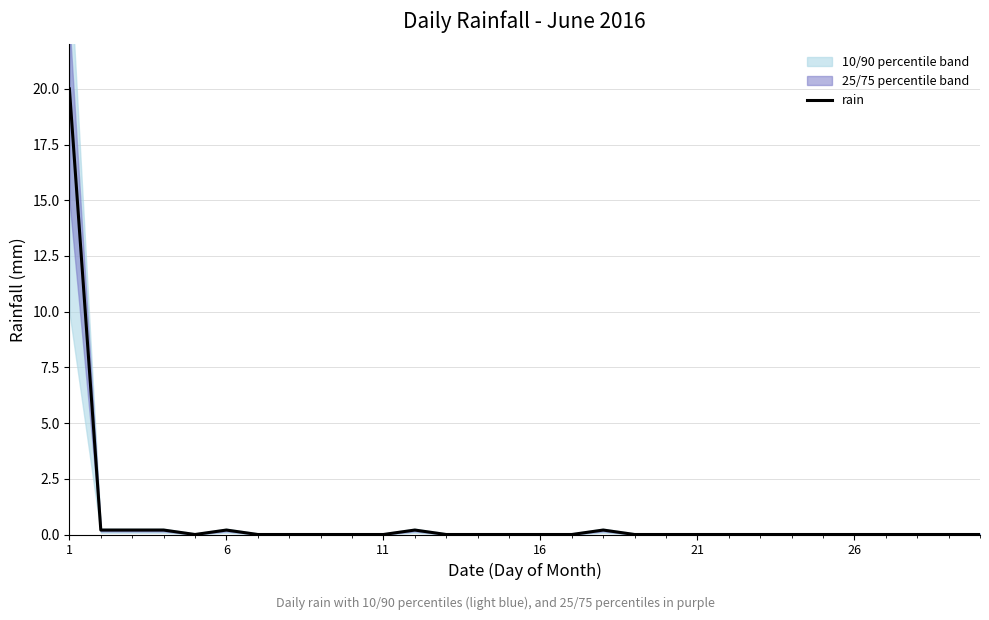

Is it true that the value at 8 is 0.0?

True